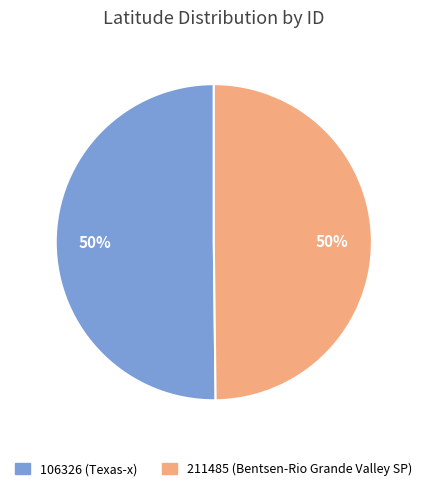

True or false: 211485 accounts for 50% of the total.

True